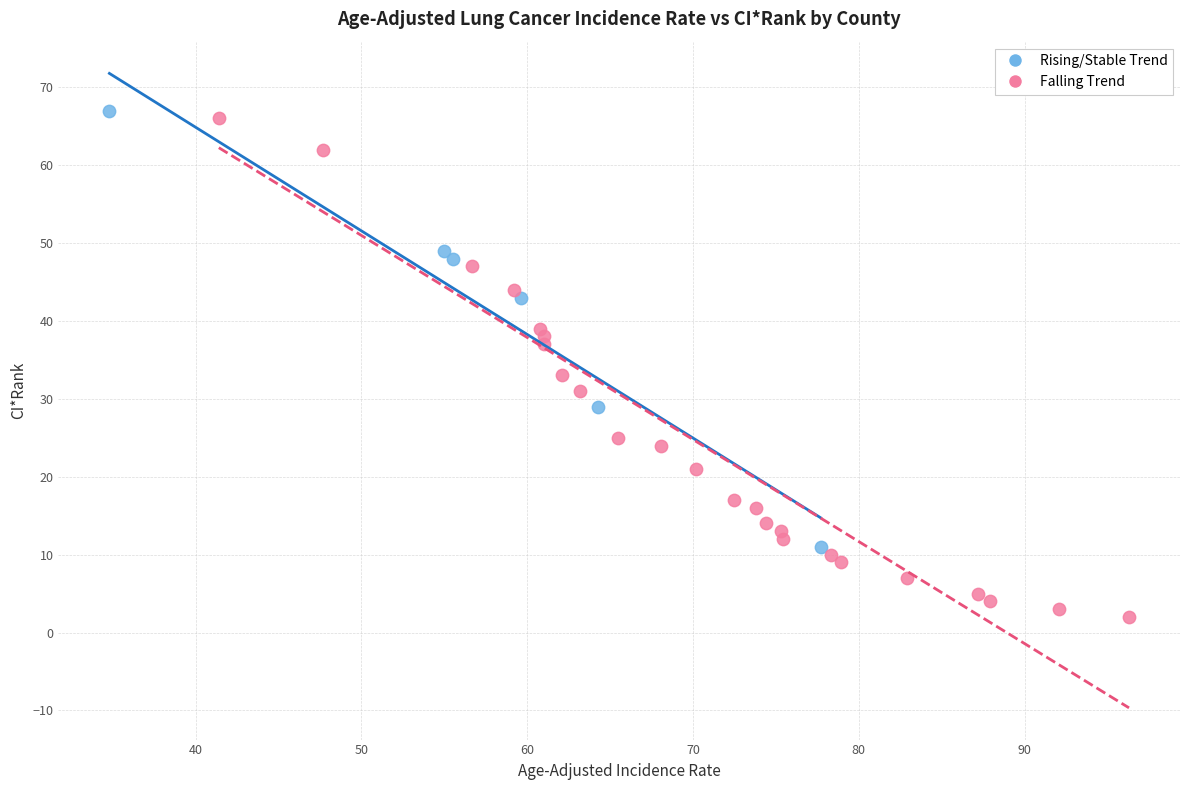

Which series contains the lowest Y value?

Falling Trend